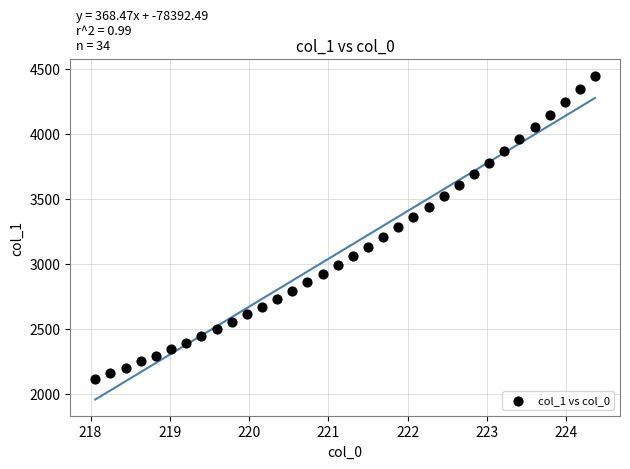

What is the range of Y values (max minus min)?

2333.6